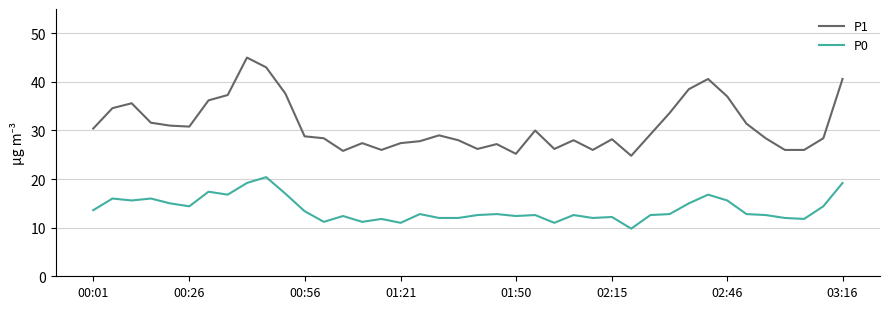

What is the greatest value displayed?

45.0